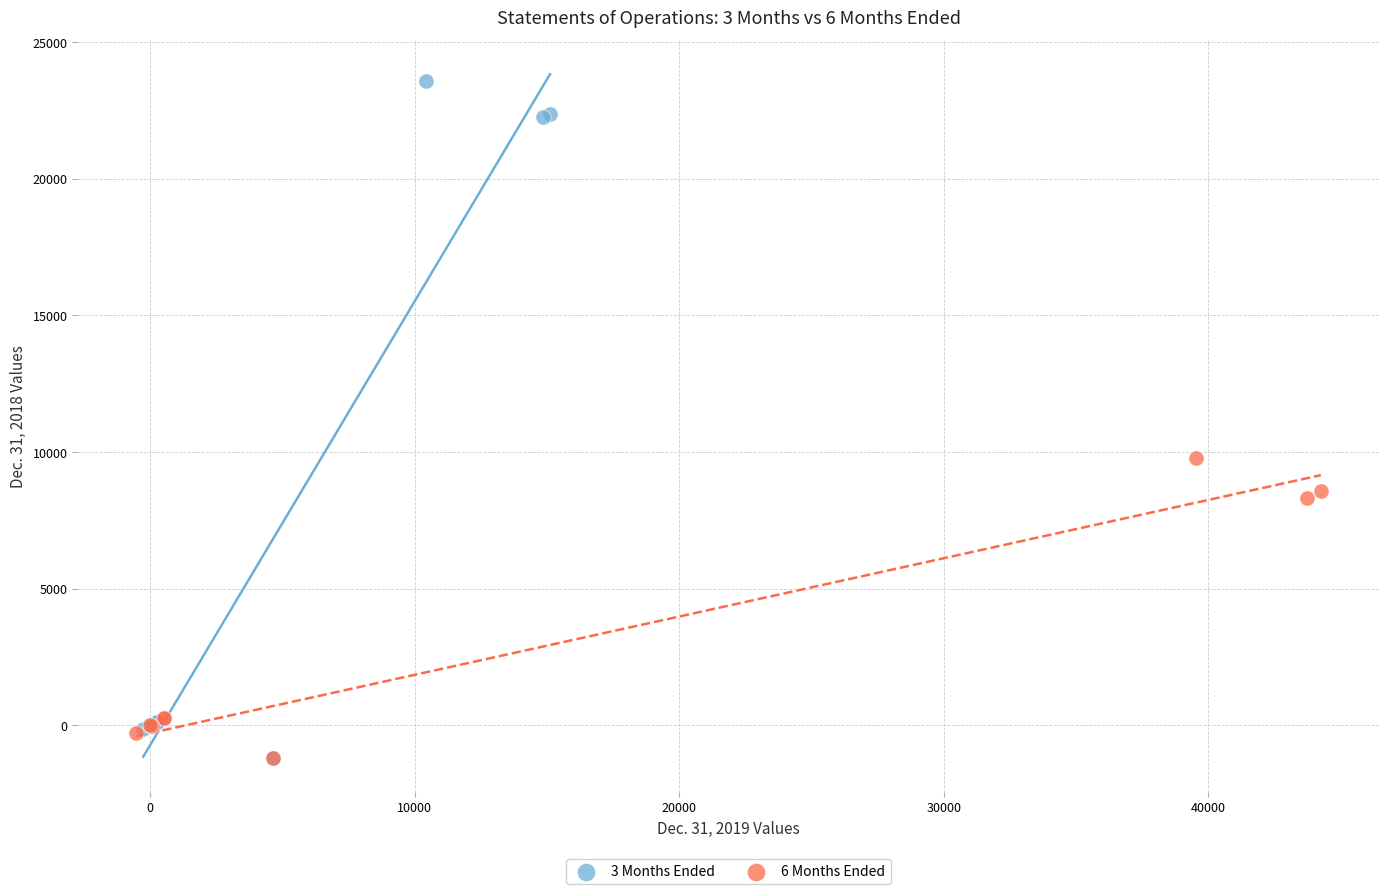

Which series has the widest spread of Y values?

3 Months Ended